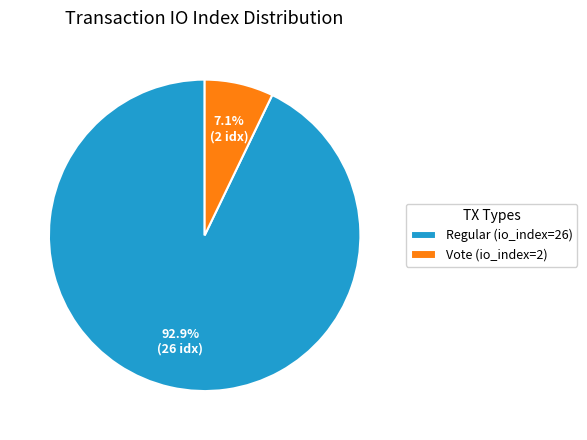

Which has a higher value, Regular (io_index=26) or Vote (io_index=2)?

Regular (io_index=26)